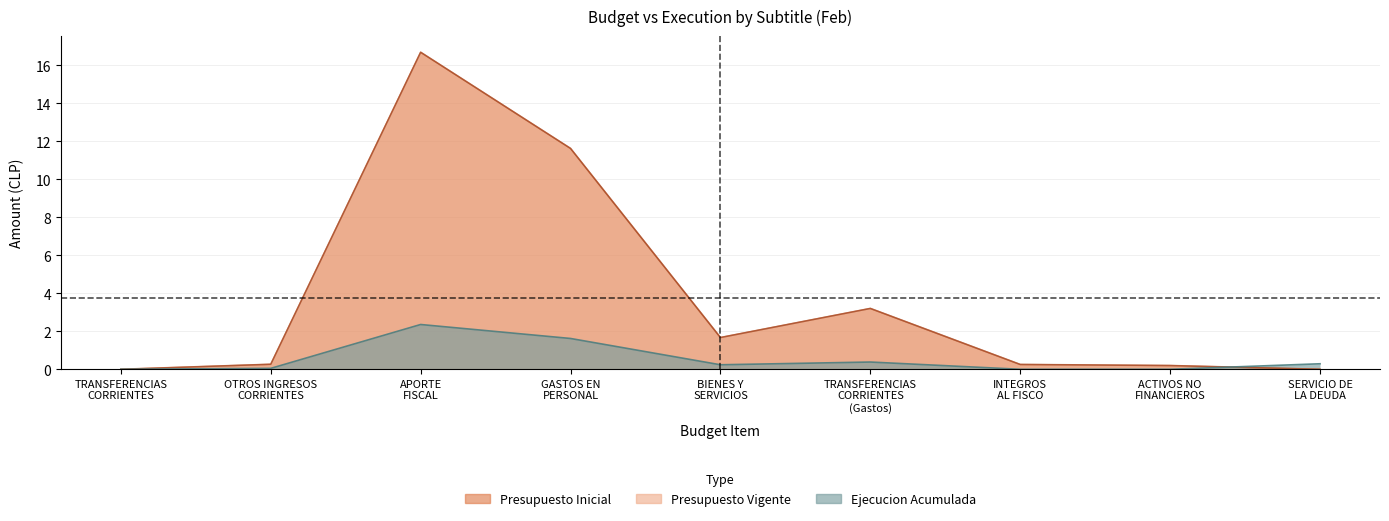

Between OTROS INGRESOS
CORRIENTES and ACTIVOS NO
FINANCIEROS, which series saw the biggest shift?

Presupuesto Inicial